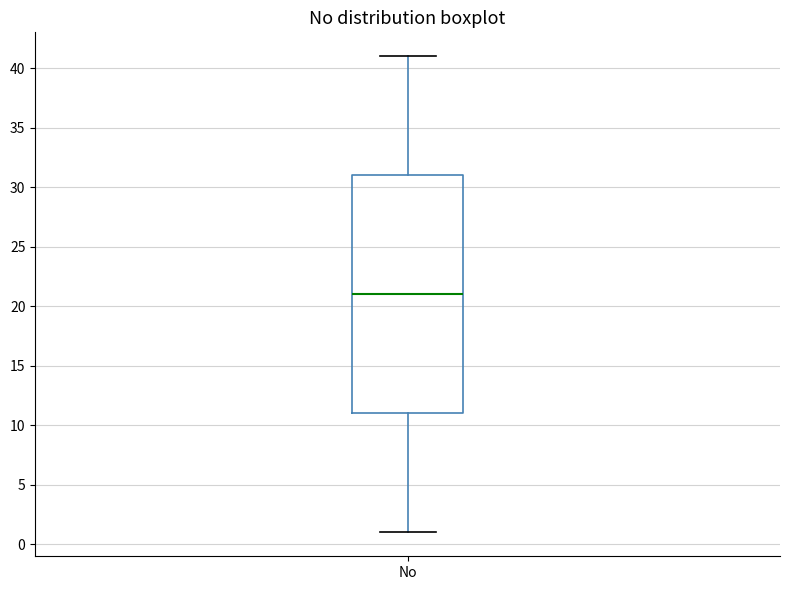

Transcribe this box plot: give where the median line is, the range the box spans, and where the two whiskers end, as read against the y-axis. The values are not printed on the chart, so give them approximately, as read against the axis.

median 21, box 11 to 31, whiskers 1 to 41